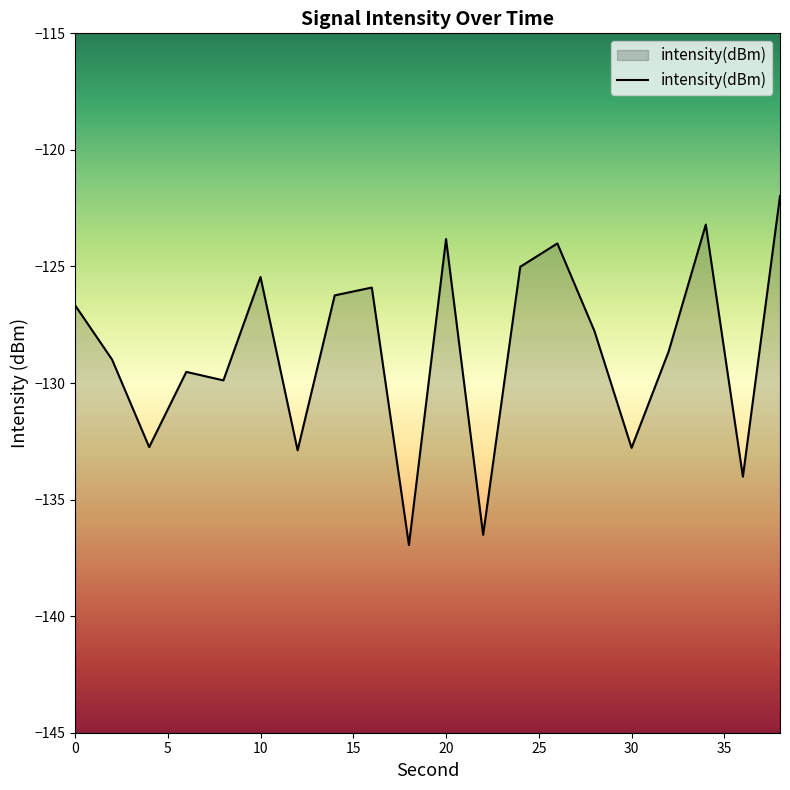

What is the difference between the maximum and minimum values?

15.0